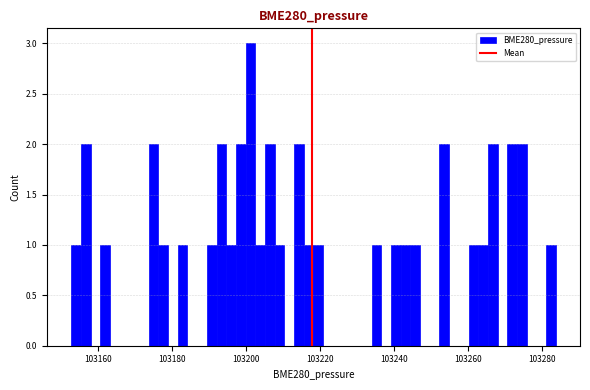

Read against the x-axis, roughly where is the centre of the tallest bar?

103202